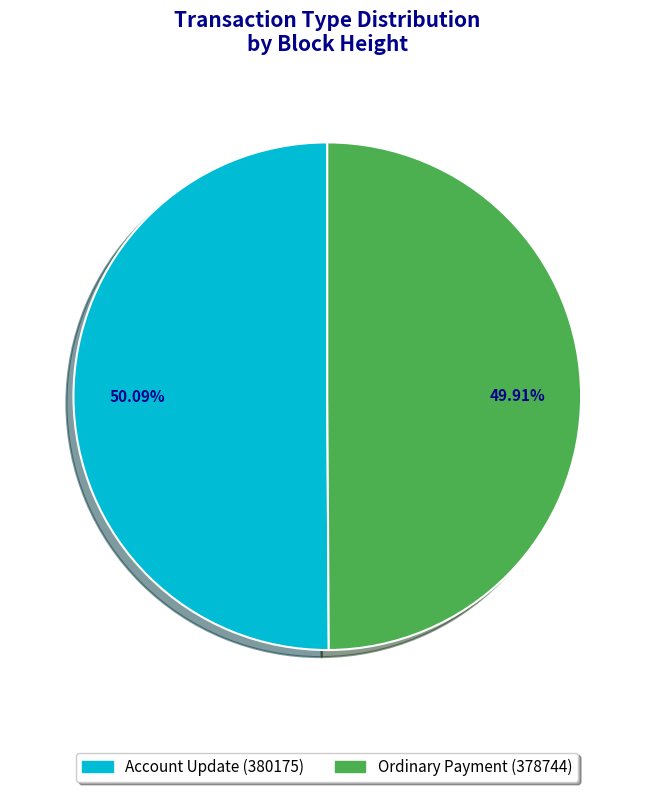

To the nearest percent, what portion does Account Update (380175) represent?

50%